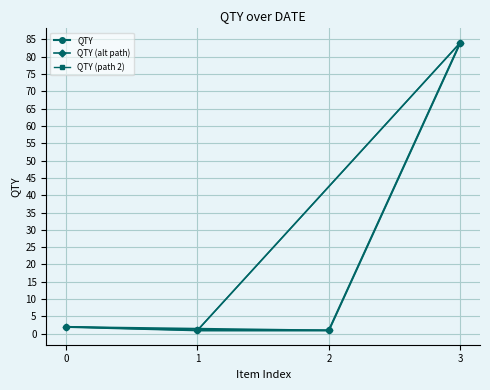

True or false: QTY has more than 2 points higher than both neighbors.

False